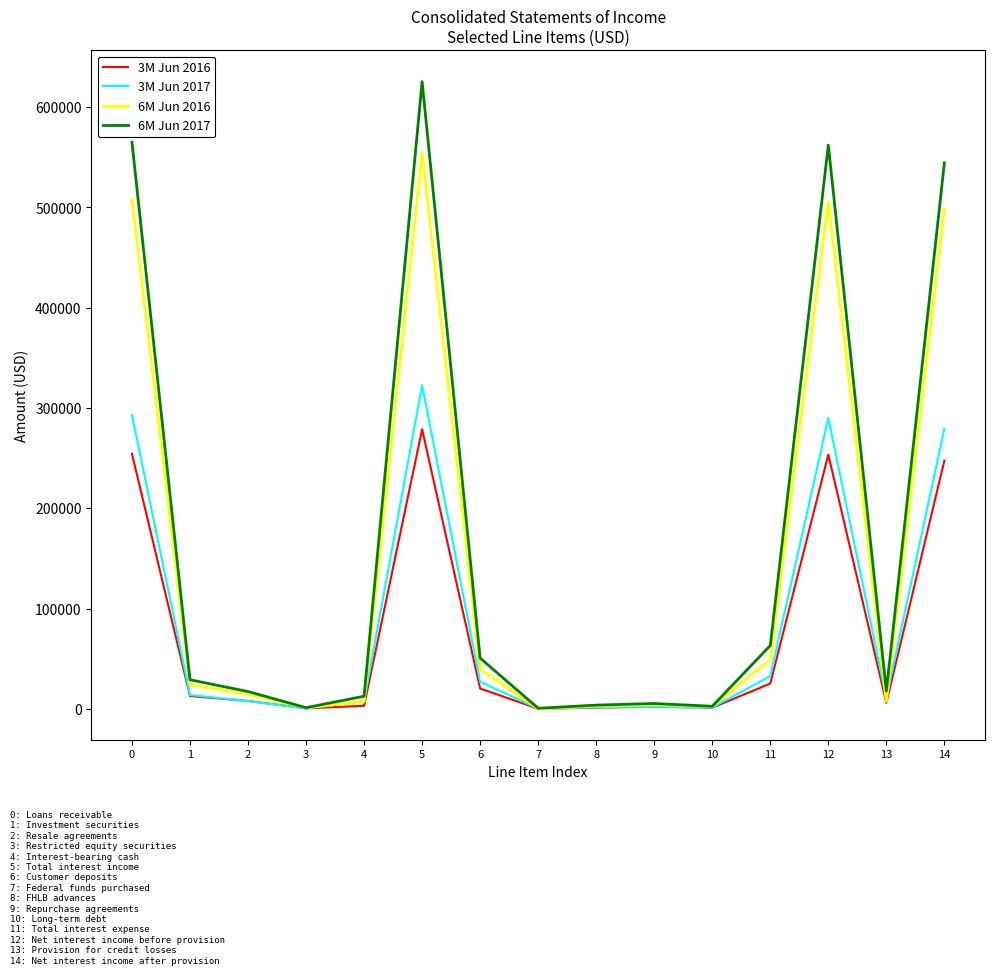

Is the value of 6M Jun 2016 at 7 greater than the value of 3M Jun 2016 at 12?

No